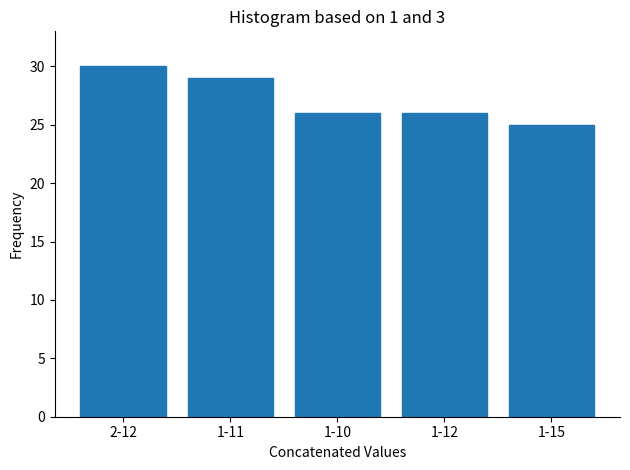

Reading left to right, transcribe all the data shown in this chart.

30	29	26	26	25